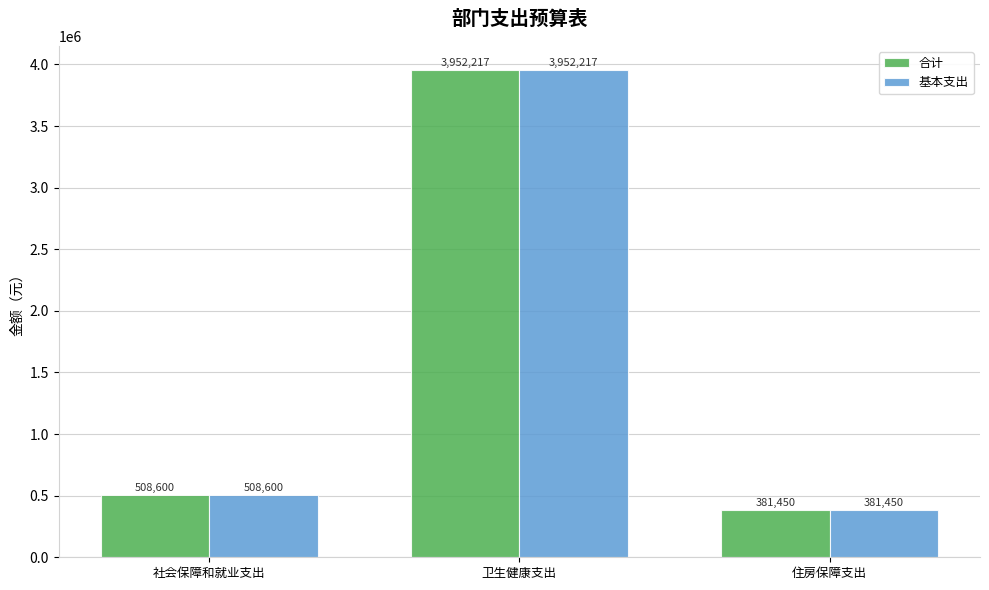

How many data points in 合计 are above 508600?

2